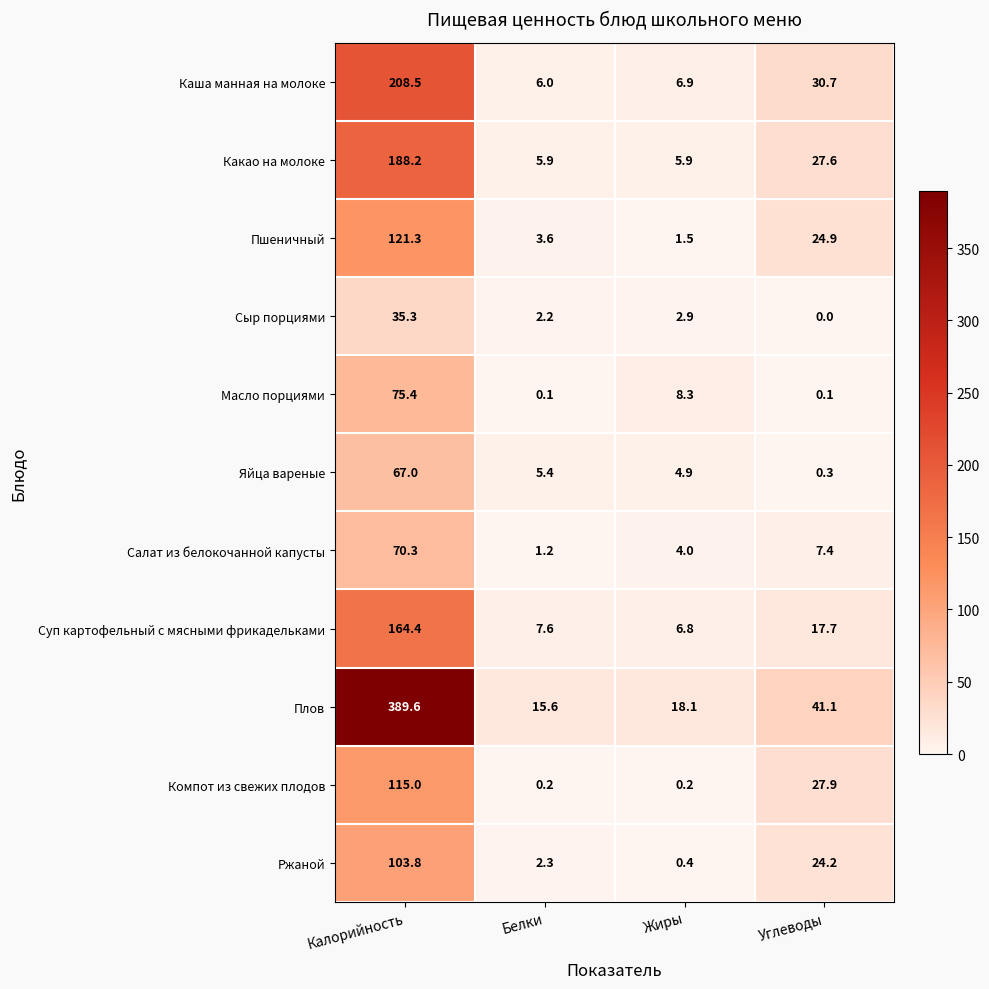

What is the sum of the Пшеничный values at Калорийность and Жиры?

122.8